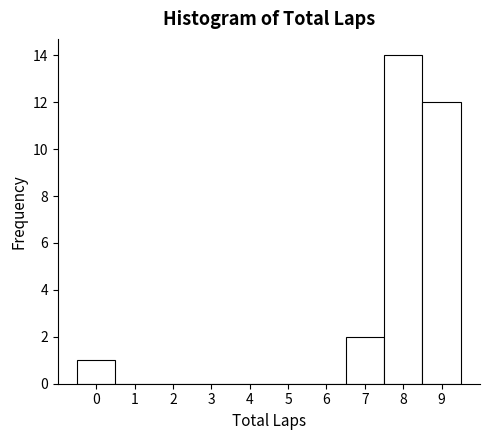

Reading left to right, list every bar in this chart as the range it spans on the x-axis followed by its height. The values are not printed on the chart, so give them approximately, as read against the axis.

-0.5 to 0.5: 1
0.5 to 1.5: 0
1.5 to 2.5: 0
2.5 to 3.5: 0
3.5 to 4.5: 0
4.5 to 5.5: 0
5.5 to 6.5: 0
6.5 to 7.5: 2
7.5 to 8.5: 14
8.5 to 9.5: 12